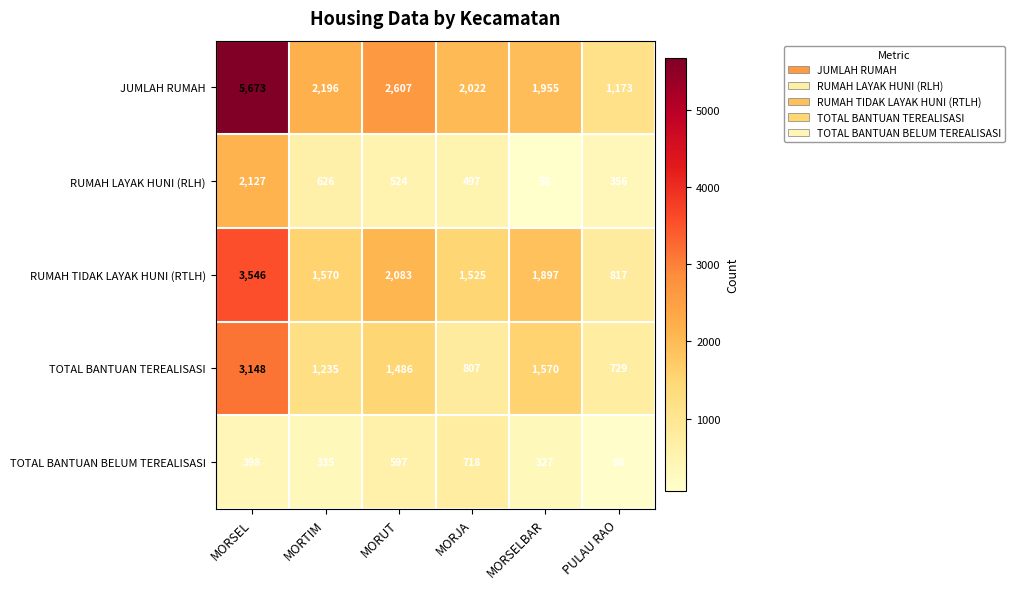

The value of JUMLAH RUMAH at MORSEL is 3591. True or false?

False